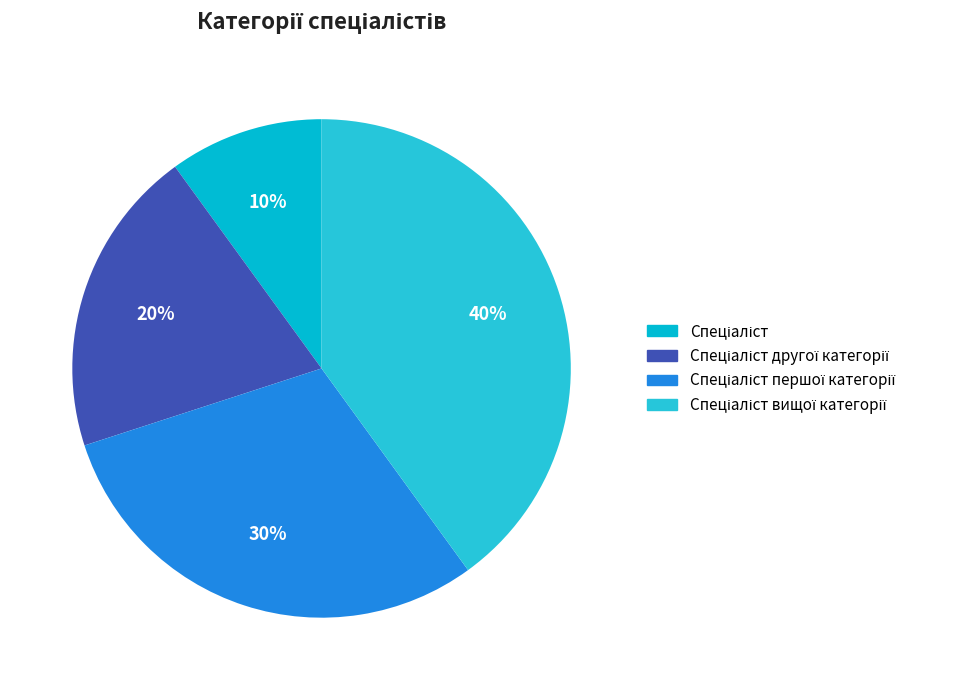

To the nearest percent, what percentage of the pie is Спеціаліст вищої категорії?

40%